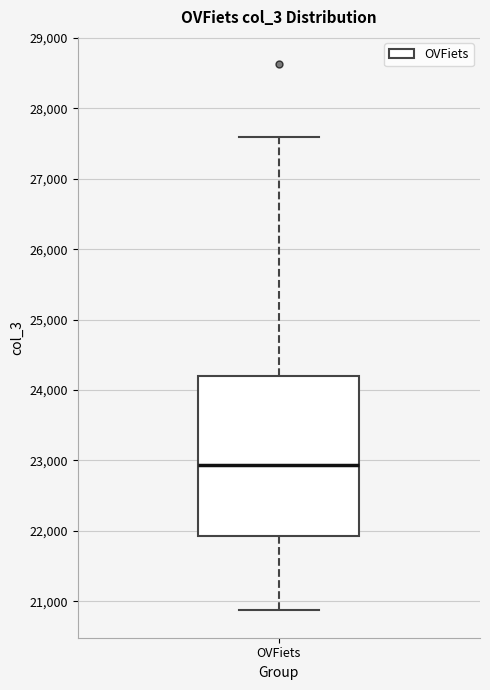

Where does the lower whisker of the box for OVFiets end on the y-axis? The values are not printed on the chart, so give them approximately, as read against the axis.

20900